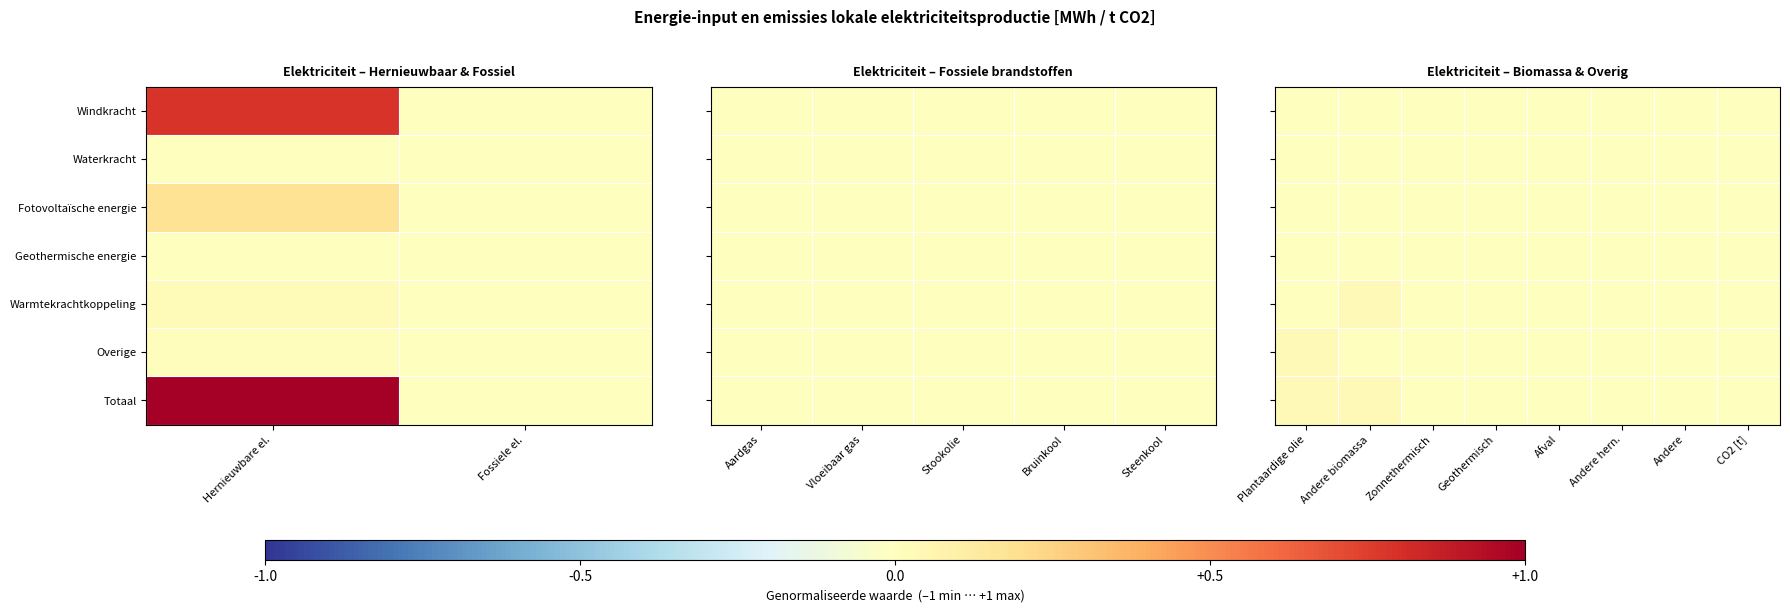

How many categories are shown in the chart?

8